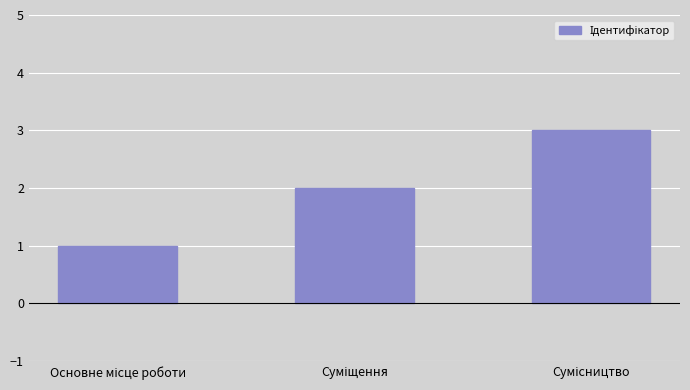

What is the greatest value displayed?

3